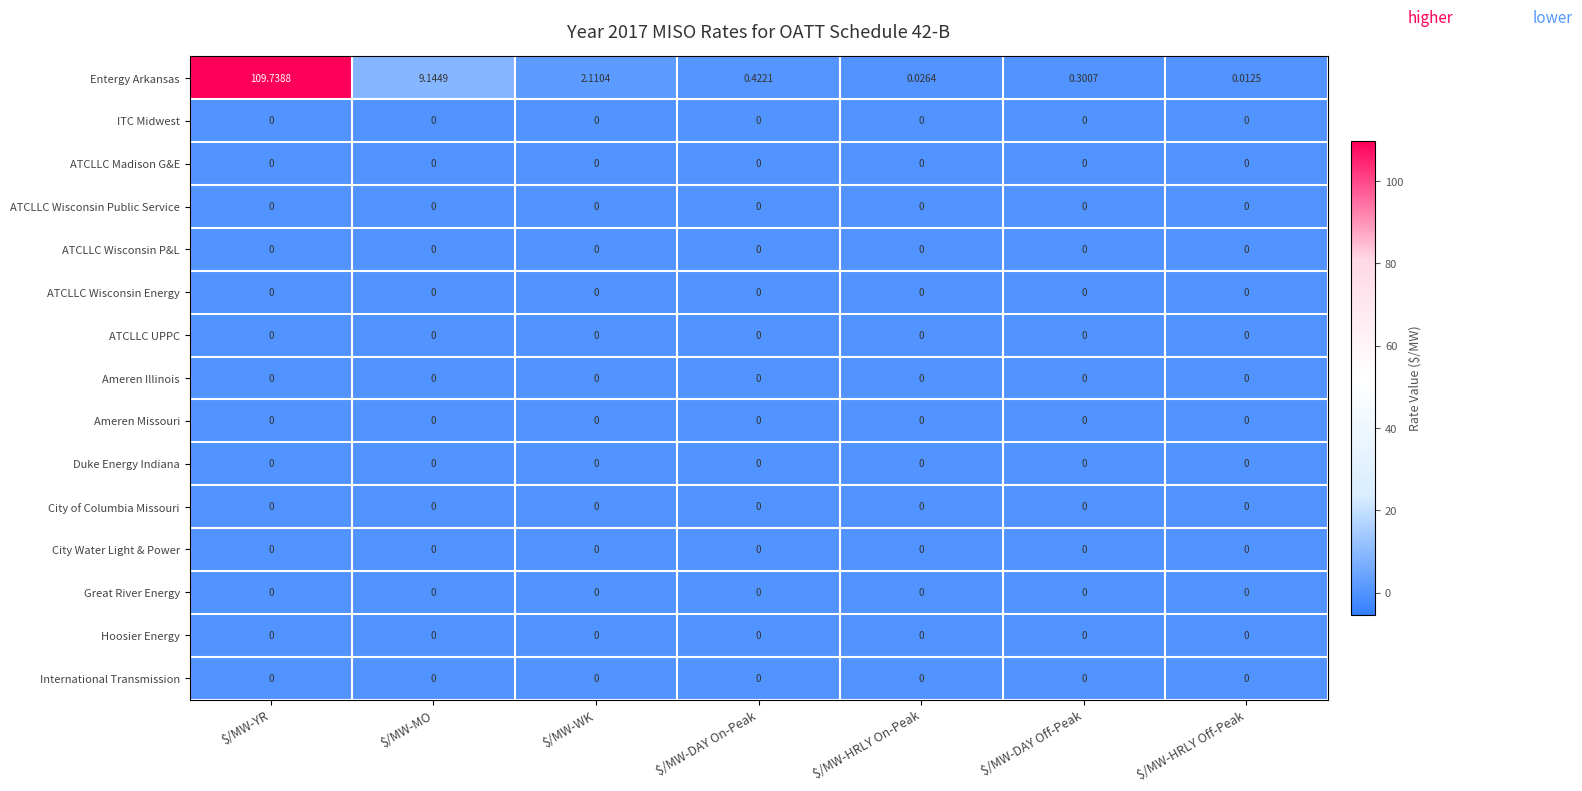

At which category is the sum across all series the highest?

$/MW-YR